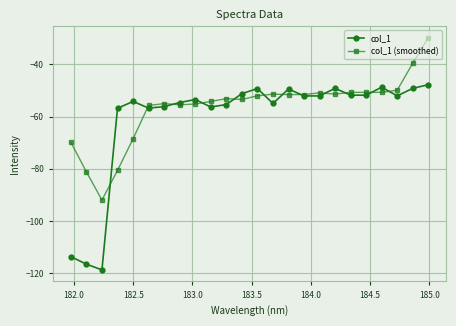

Which series has the largest total across all categories?

col_1 (smoothed)